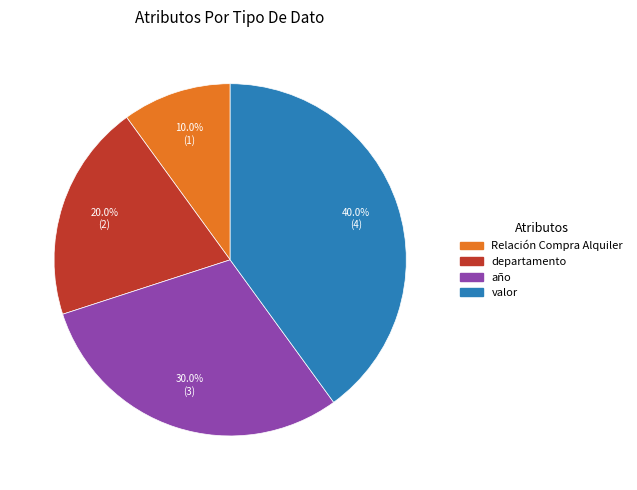

Rank the categories by value from highest to lowest.

valor, año, departamento, Relación Compra Alquiler